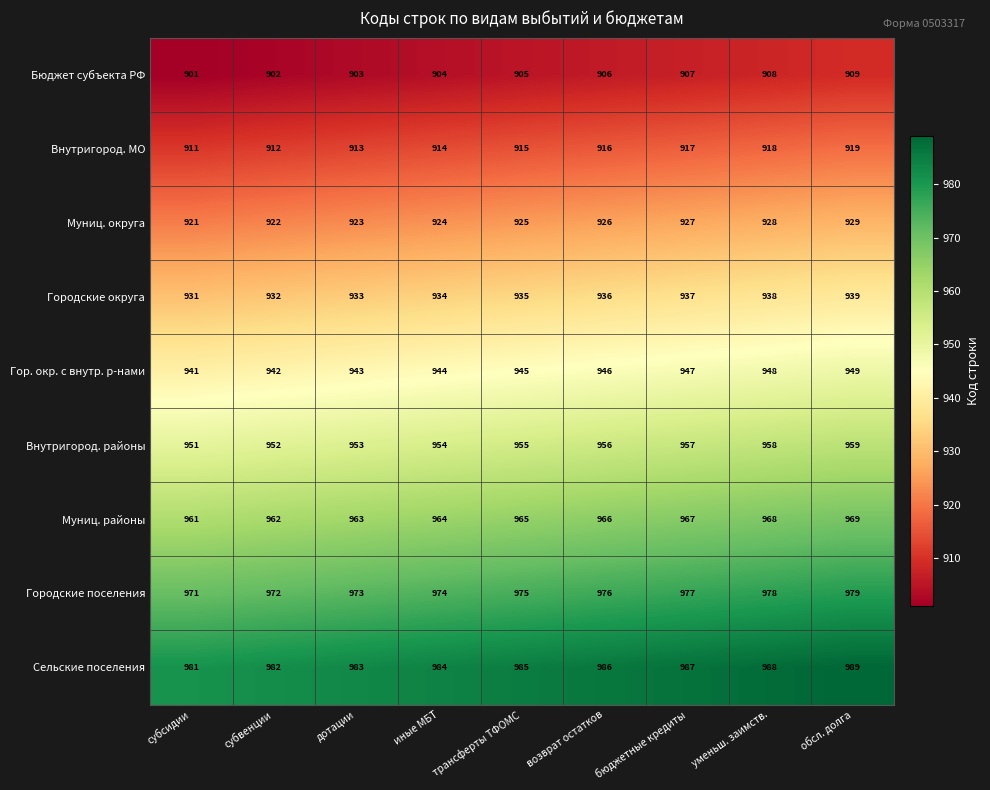

What is the average value of the Муниц. районы series?

965